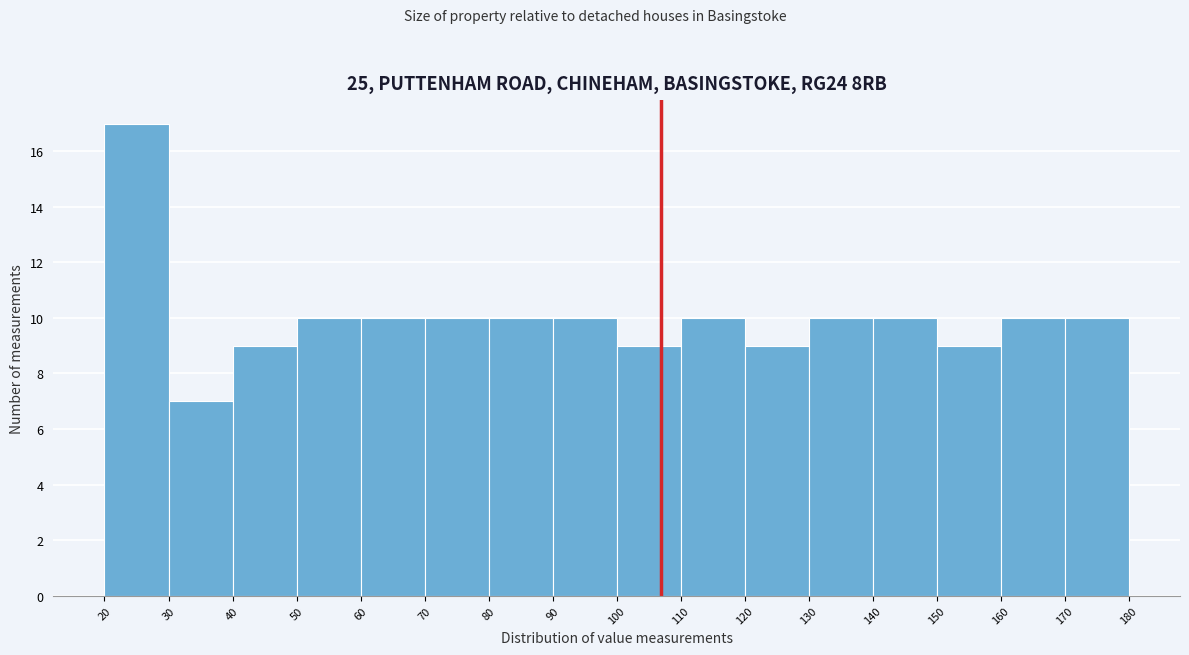

Which range on the x-axis has the tallest bar?

20 to 30